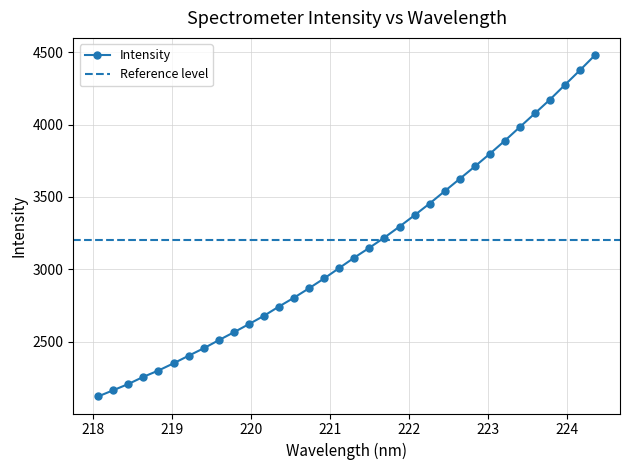

What is the smallest value displayed?

2120.4